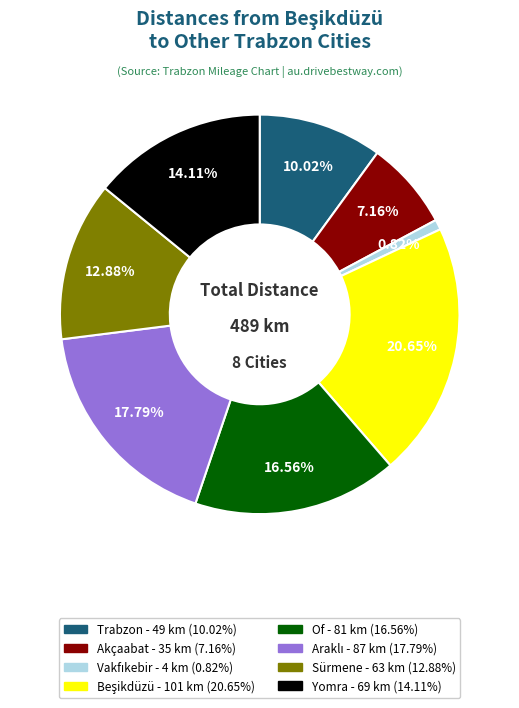

How many slices are in this pie chart?

8